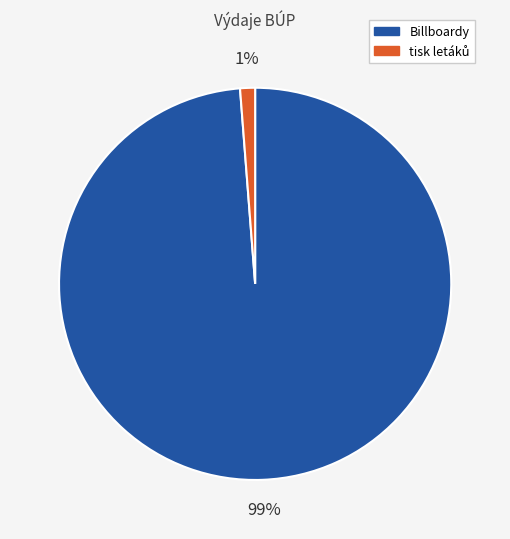

What percentage is the Billboardy slice, to the nearest percent?

99%